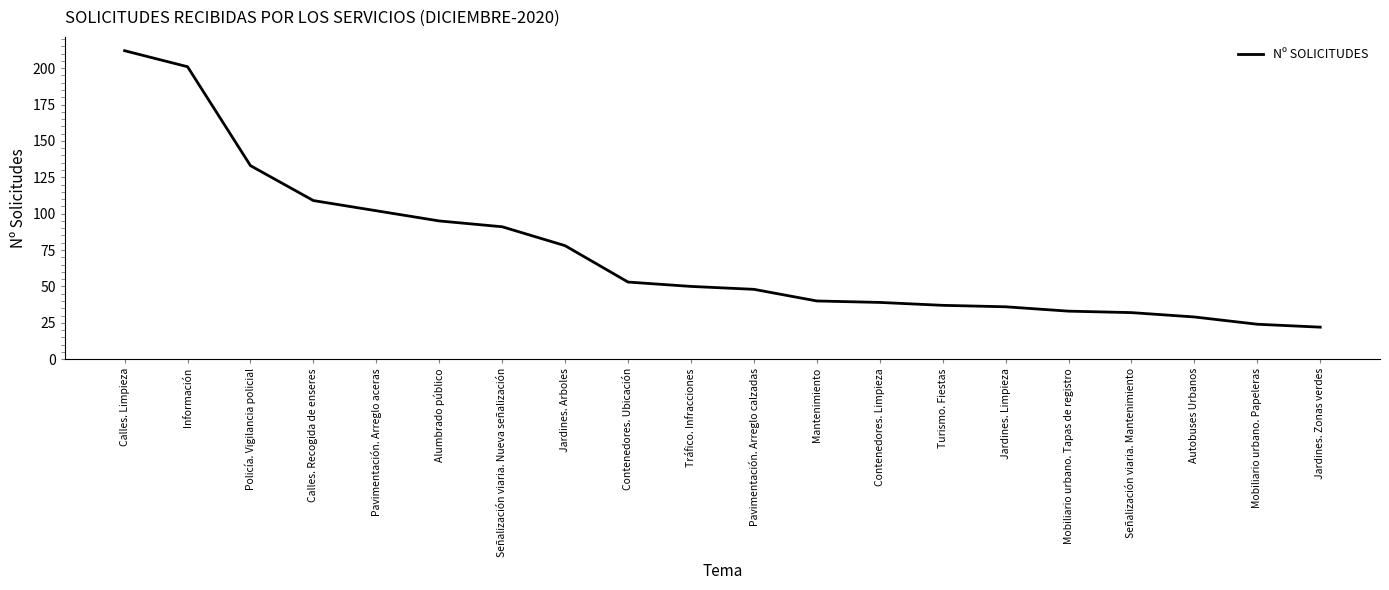

What is the difference between the maximum and minimum values?

190